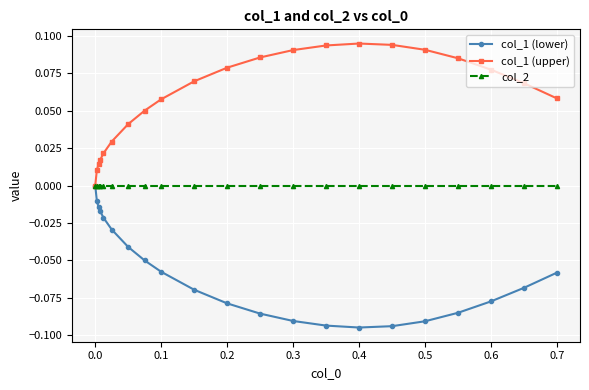

Rank the series by their average value, from lowest to highest.

col_1 (lower), col_2, col_1 (upper)